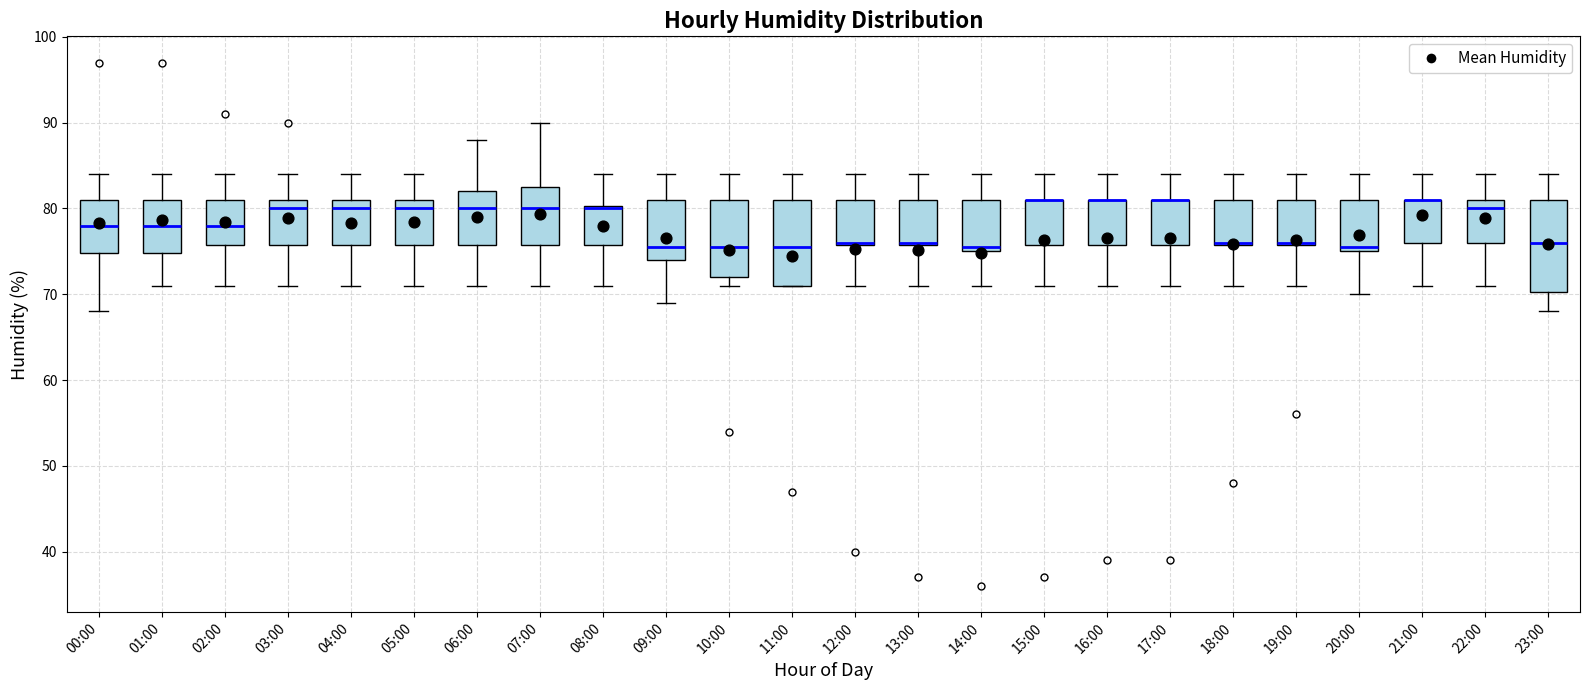

Reading left to right, read every box against the y-axis: the position of its median line, the range the box covers, and the ends of its whiskers. The values are not printed on the chart, so give them approximately, as read against the axis.

00:00: median 78, box 75 to 81, whiskers 68 to 84
01:00: median 78, box 75 to 81, whiskers 71 to 84
02:00: median 78, box 76 to 81, whiskers 71 to 84
03:00: median 80, box 76 to 81, whiskers 71 to 84
04:00: median 80, box 76 to 81, whiskers 71 to 84
05:00: median 80, box 76 to 81, whiskers 71 to 84
06:00: median 80, box 76 to 82, whiskers 71 to 88
07:00: median 80, box 76 to 83, whiskers 71 to 90
08:00: median 80 (drawn on the box's upper edge), box 76 to 80, whiskers 71 to 84
09:00: median 76, box 74 to 81, whiskers 69 to 84
10:00: median 76, box 72 to 81, whiskers 71 to 84
11:00: median 76, box 71 to 81, whiskers 71 to 84
12:00: median 76 (drawn on the box's lower edge), box 76 to 81, whiskers 71 to 84
13:00: median 76 (drawn on the box's lower edge), box 76 to 81, whiskers 71 to 84
14:00: median 76, box 75 to 81, whiskers 71 to 84
15:00: median 81 (drawn on the box's upper edge), box 76 to 81, whiskers 71 to 84
16:00: median 81 (drawn on the box's upper edge), box 76 to 81, whiskers 71 to 84
17:00: median 81 (drawn on the box's upper edge), box 76 to 81, whiskers 71 to 84
18:00: median 76 (drawn on the box's lower edge), box 76 to 81, whiskers 71 to 84
19:00: median 76 (drawn on the box's lower edge), box 76 to 81, whiskers 71 to 84
20:00: median 76, box 75 to 81, whiskers 70 to 84
21:00: median 81 (drawn on the box's upper edge), box 76 to 81, whiskers 71 to 84
22:00: median 80, box 76 to 81, whiskers 71 to 84
23:00: median 76, box 70 to 81, whiskers 68 to 84